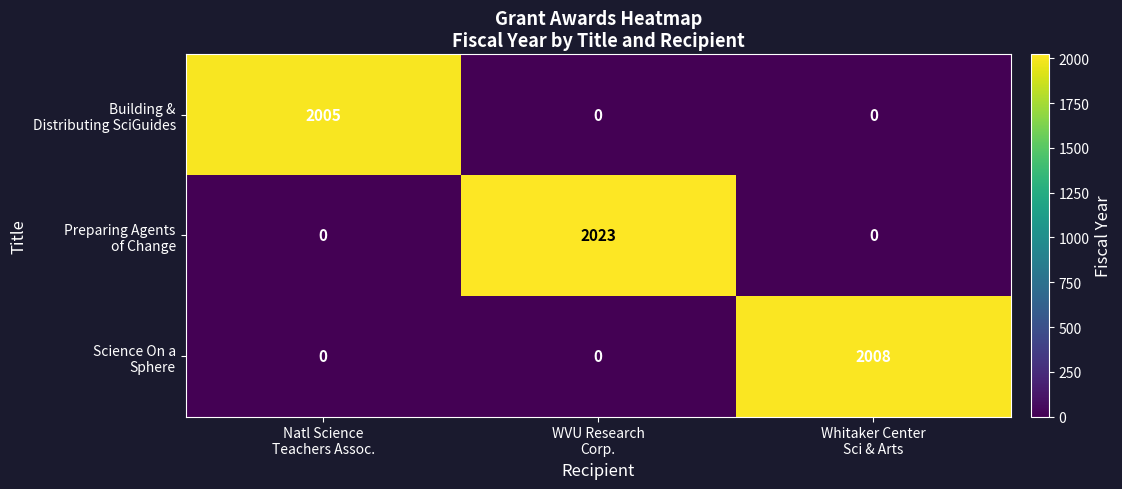

At how many categories does at least one series exceed 1585?

3